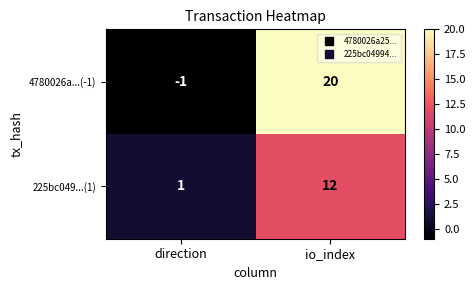

Between direction and io_index, which series saw the biggest shift?

4780026a...(-1)